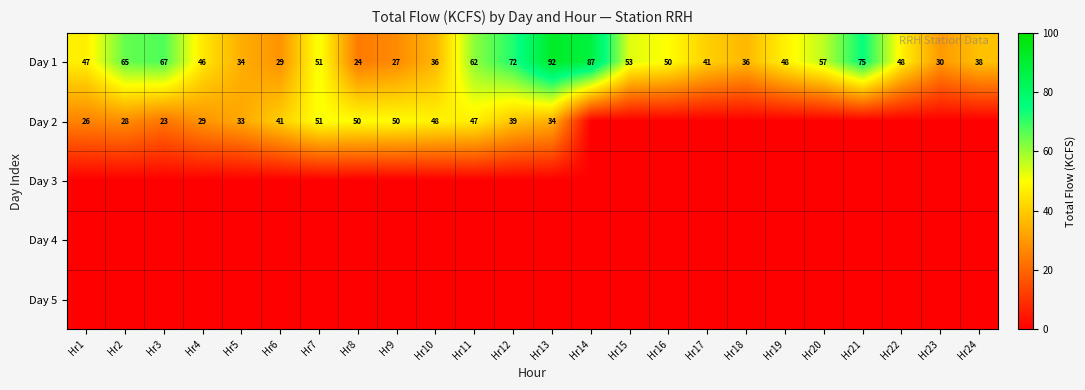

How many series are shown in this chart?

5